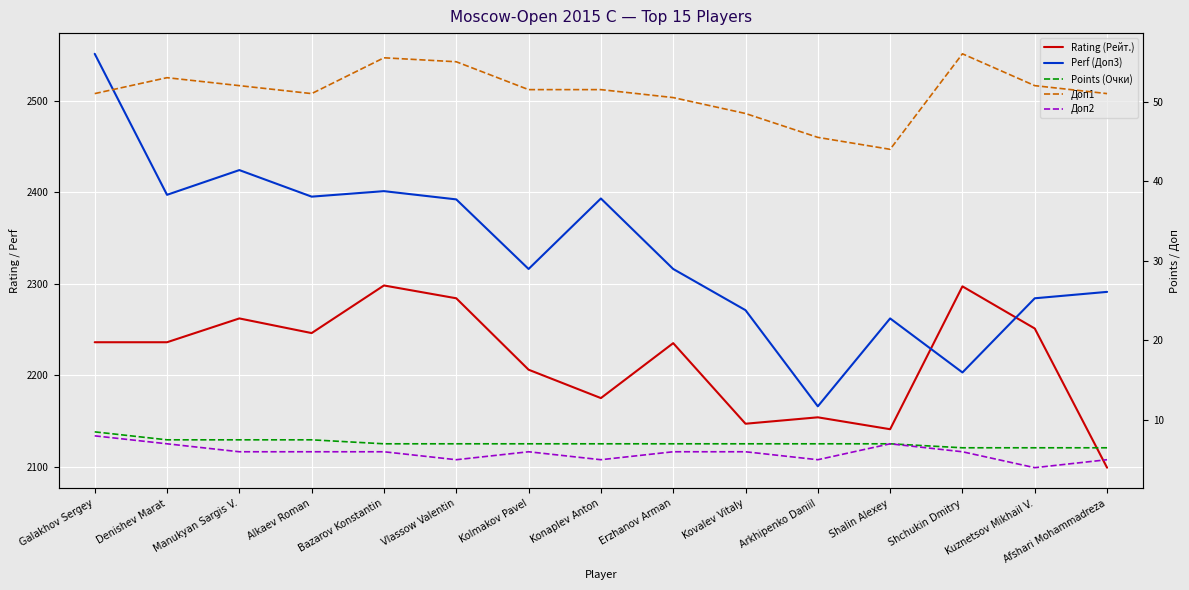

What is the label of the 10th point from the right?

Vlassow Valentin